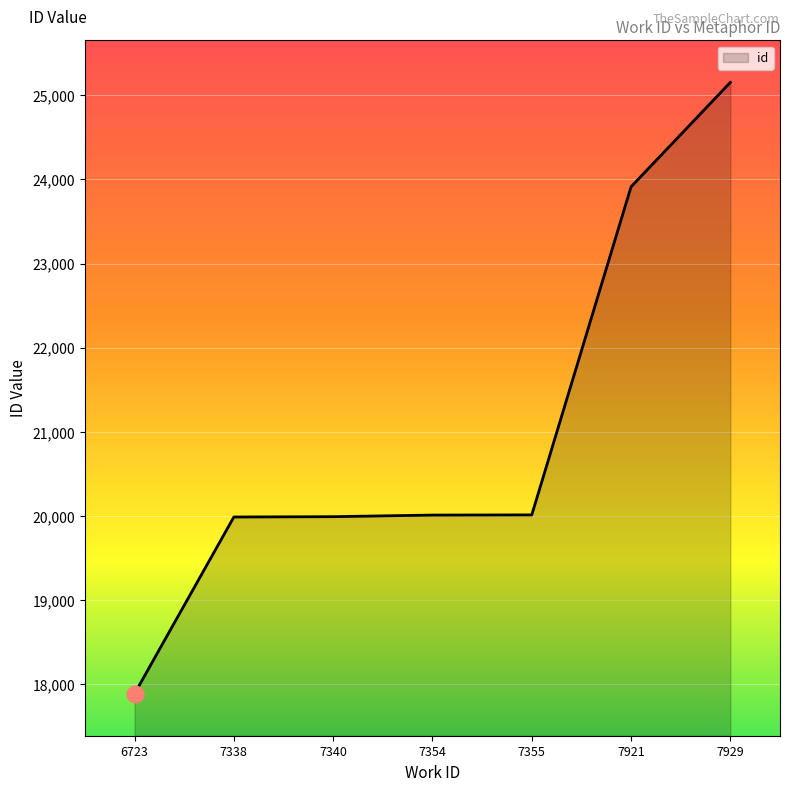

What is the sum of the values at 7355 and 7929?

45166